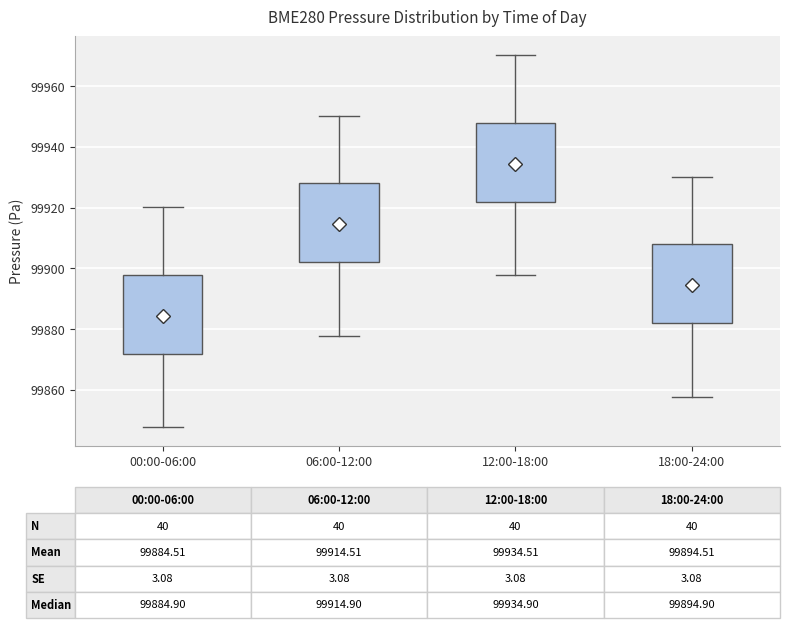

Which box's median line is the lowest?

00:00-06:00